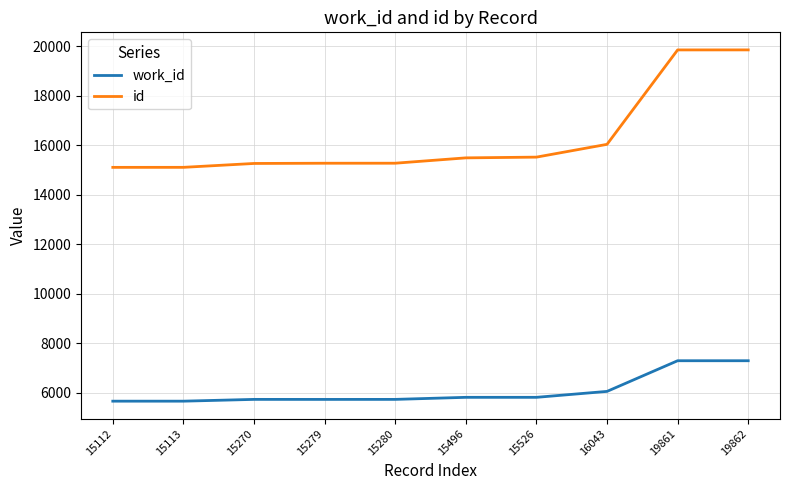

List the series in order of their overall mean, lowest first.

work_id, id